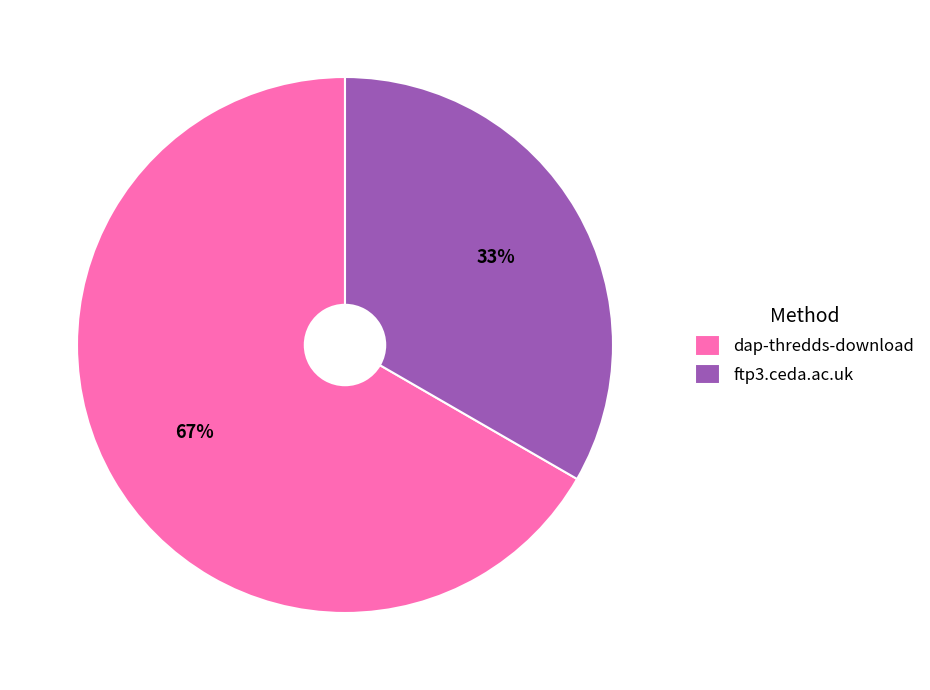

Which category has the smallest portion of the pie?

ftp3.ceda.ac.uk